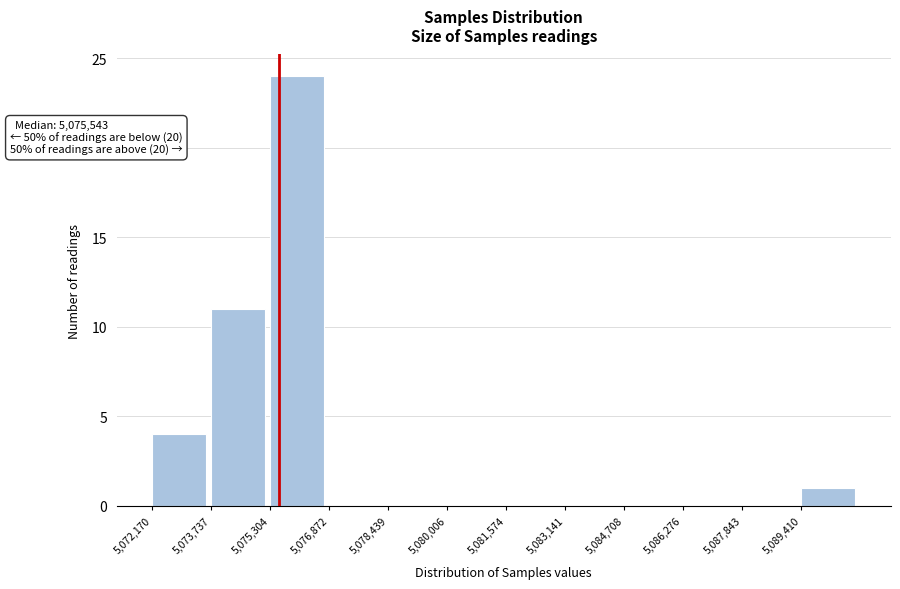

Which range on the x-axis has the tallest bar?

5075400 to 5076800